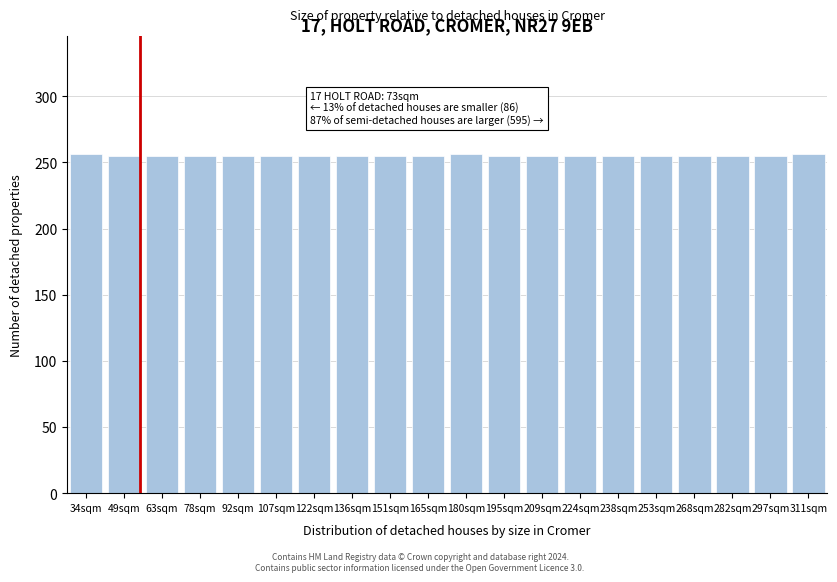

What is the smallest value displayed?

255